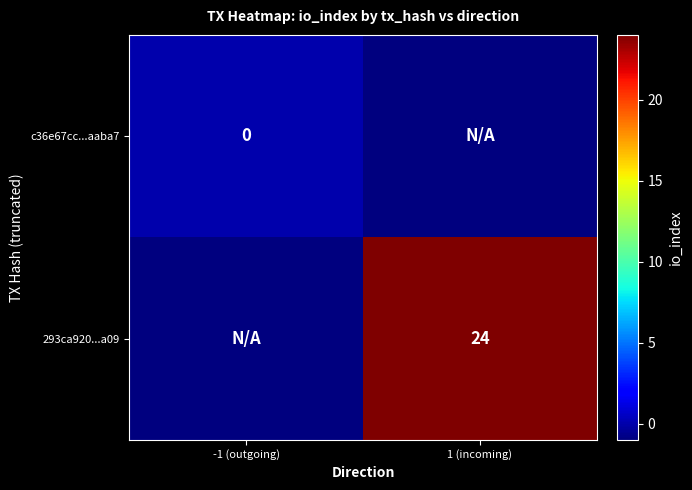

Is the value of 293ca920...a09 at 1 (incoming) greater than the value of c36e67cc...aaba7 at -1 (outgoing)?

Yes